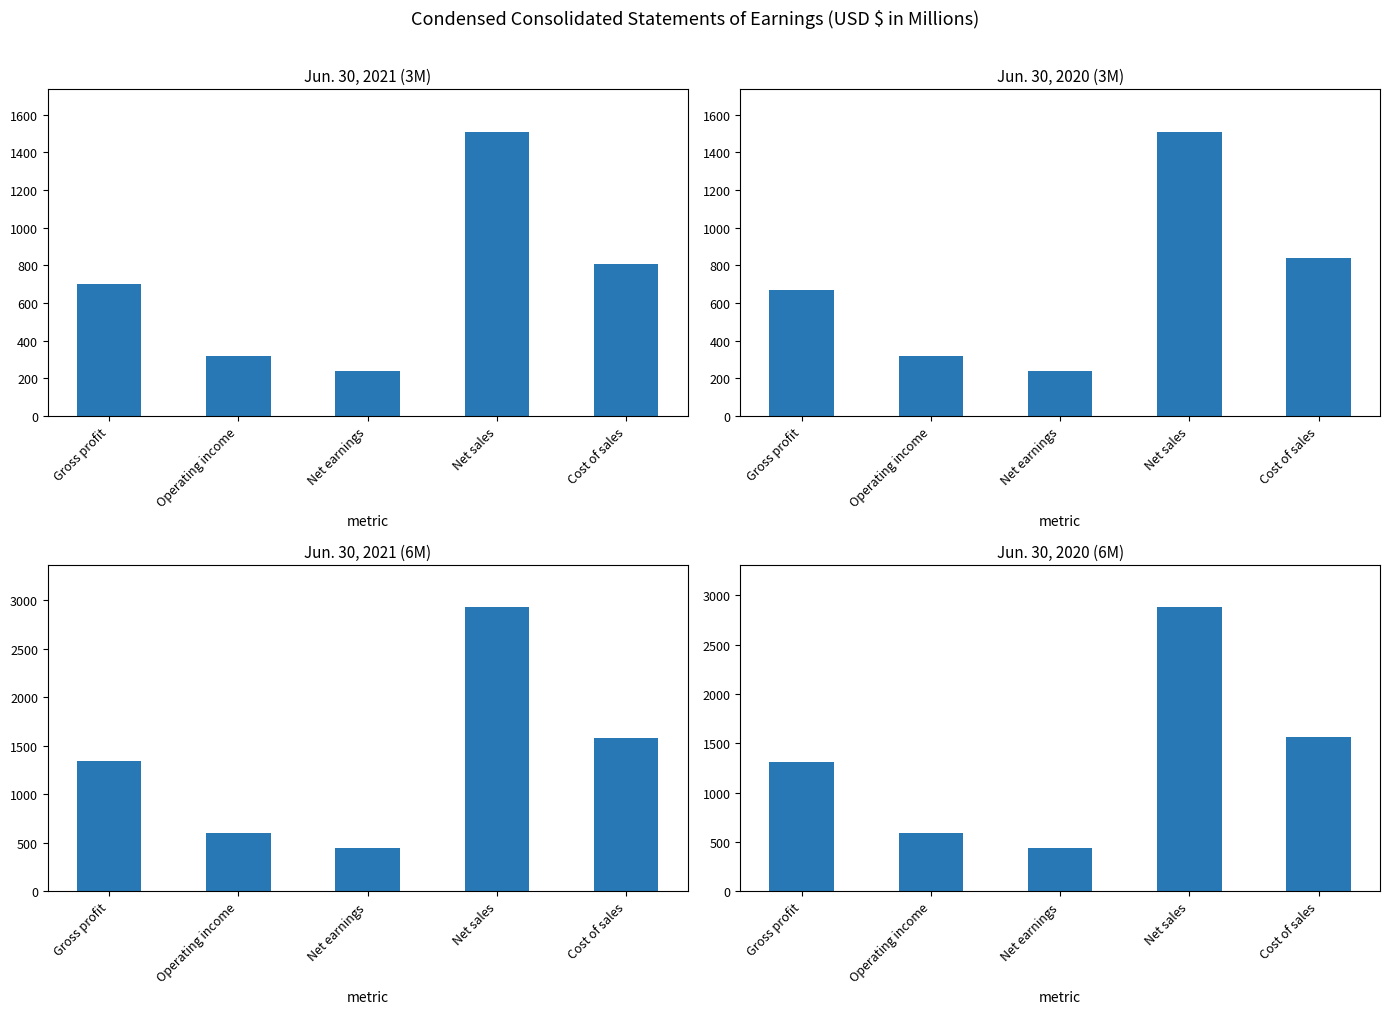

What is the difference between the Jun. 30, 2020 (6M) values at Net sales and Operating income?

2288.7